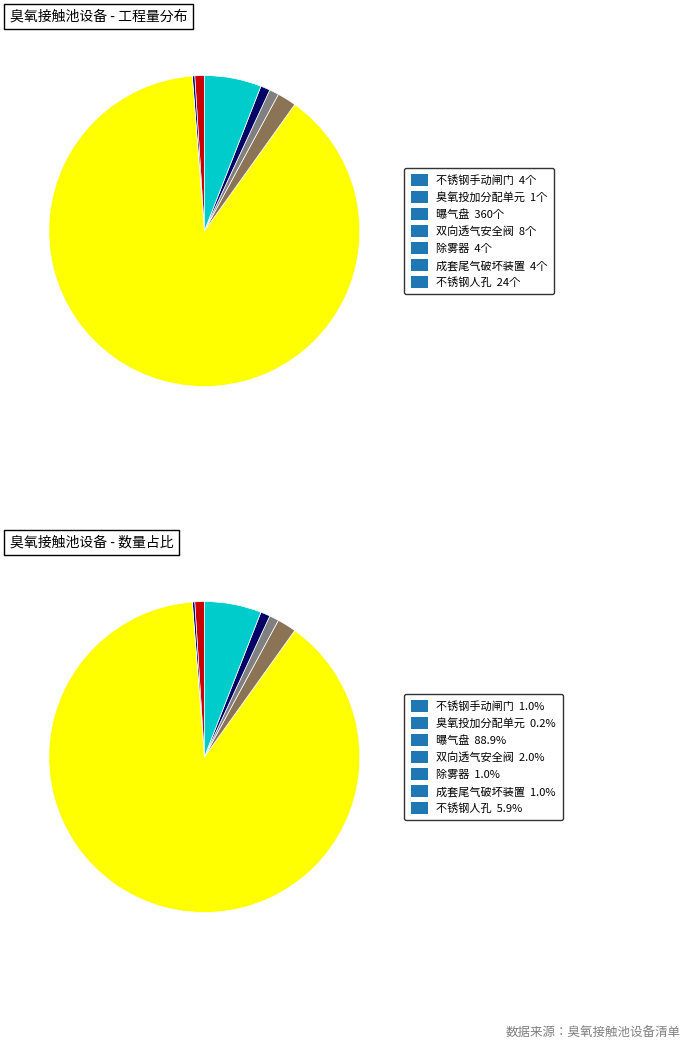

Approximately how many times larger is the value at 双向透气安全阀 compared to 成套尾气破坏装置?

2.0